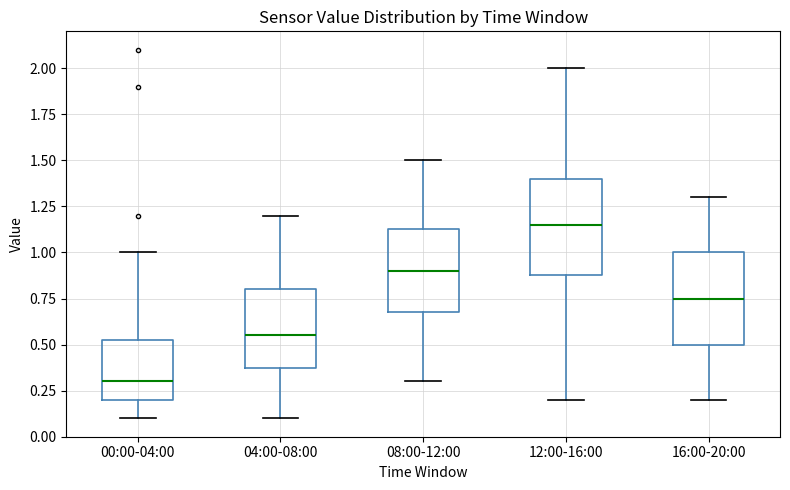

Which box's median line is the lowest?

00:00-04:00